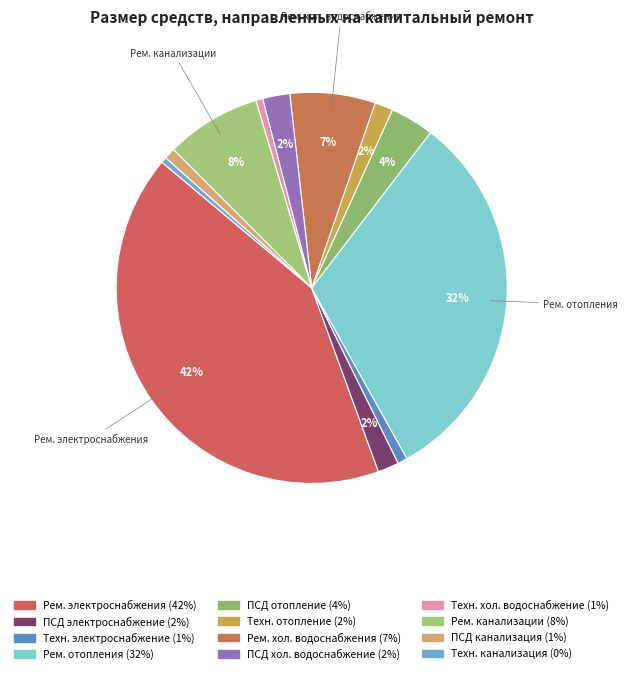

Count the number of slices in the pie.

12